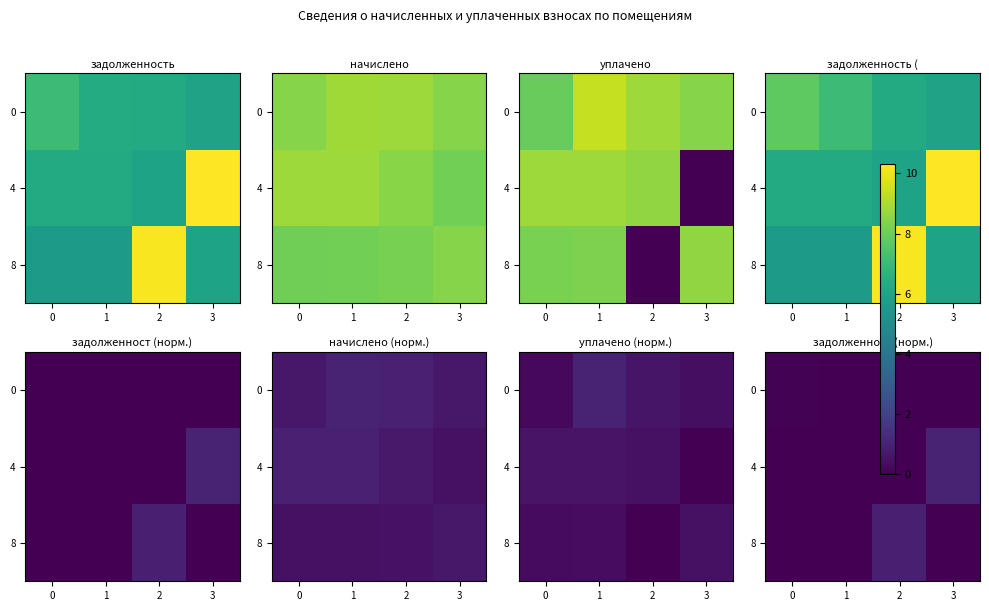

What is the difference between the maximum and minimum values in the 4 series?

1.0